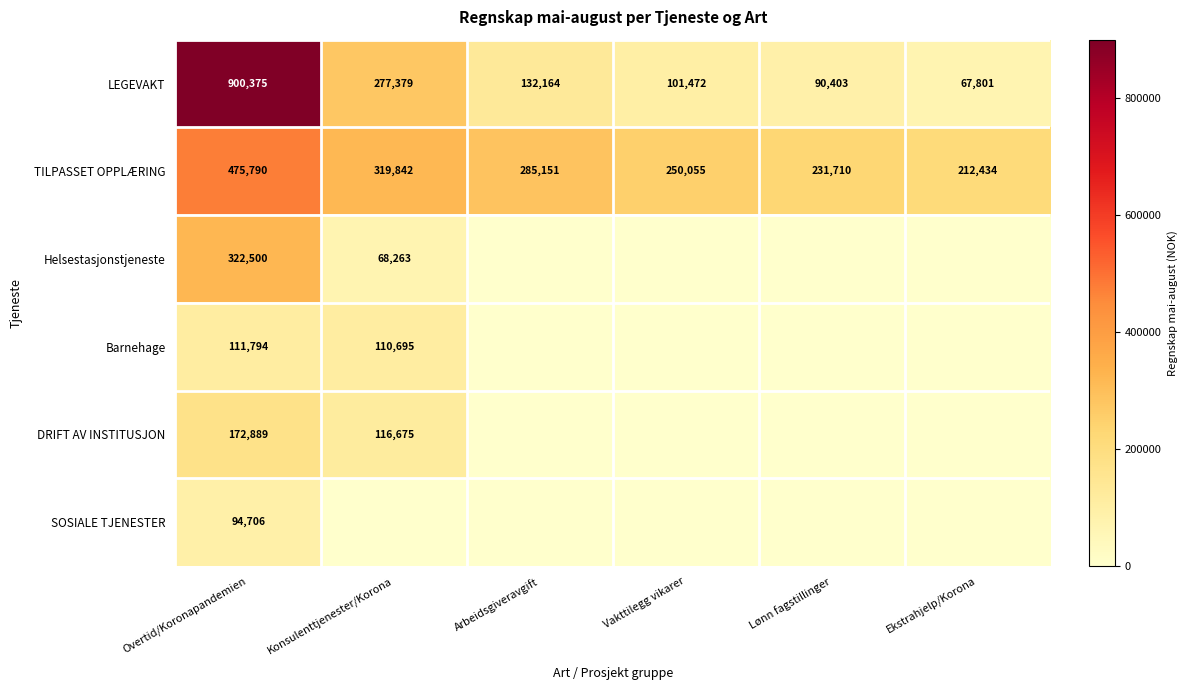

Rank the categories by LEGEVAKT value from highest to lowest.

Overtid/Koronapandemien, Konsulenttjenester/Korona, Arbeidsgiveravgift, Vakttilegg vikarer, Lønn fagstillinger, Ekstrahjelp/Korona